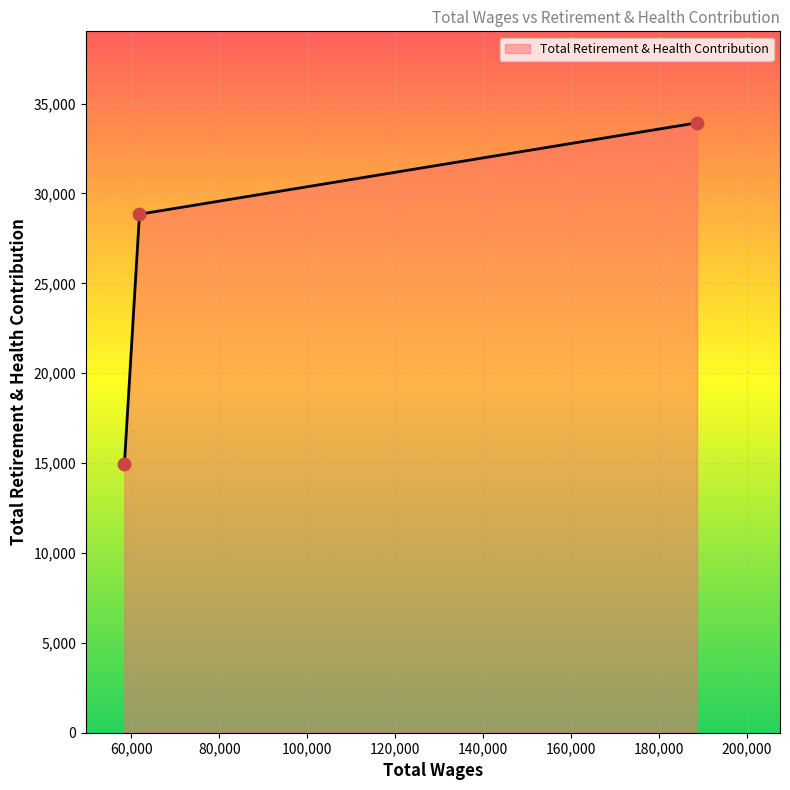

What is the maximum value shown in the chart?

33929